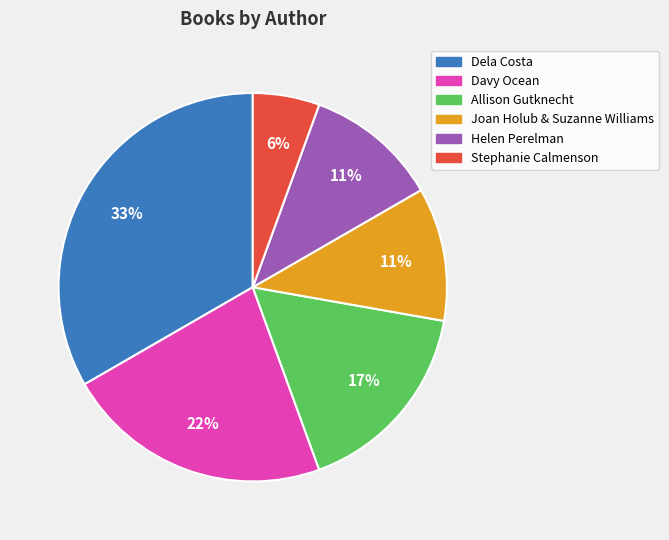

Does Joan Holub & Suzanne Williams represent more than half of the total?

No